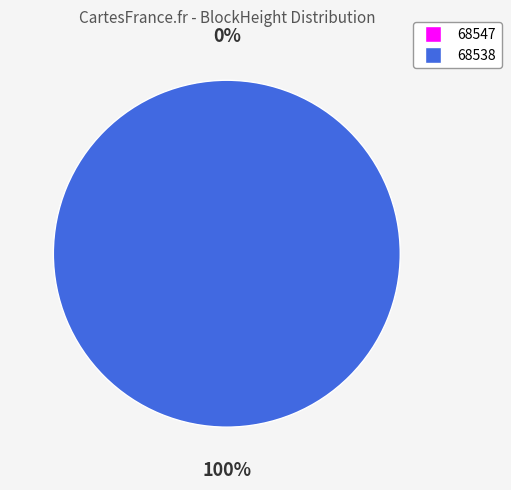

Count the number of slices in the pie.

2